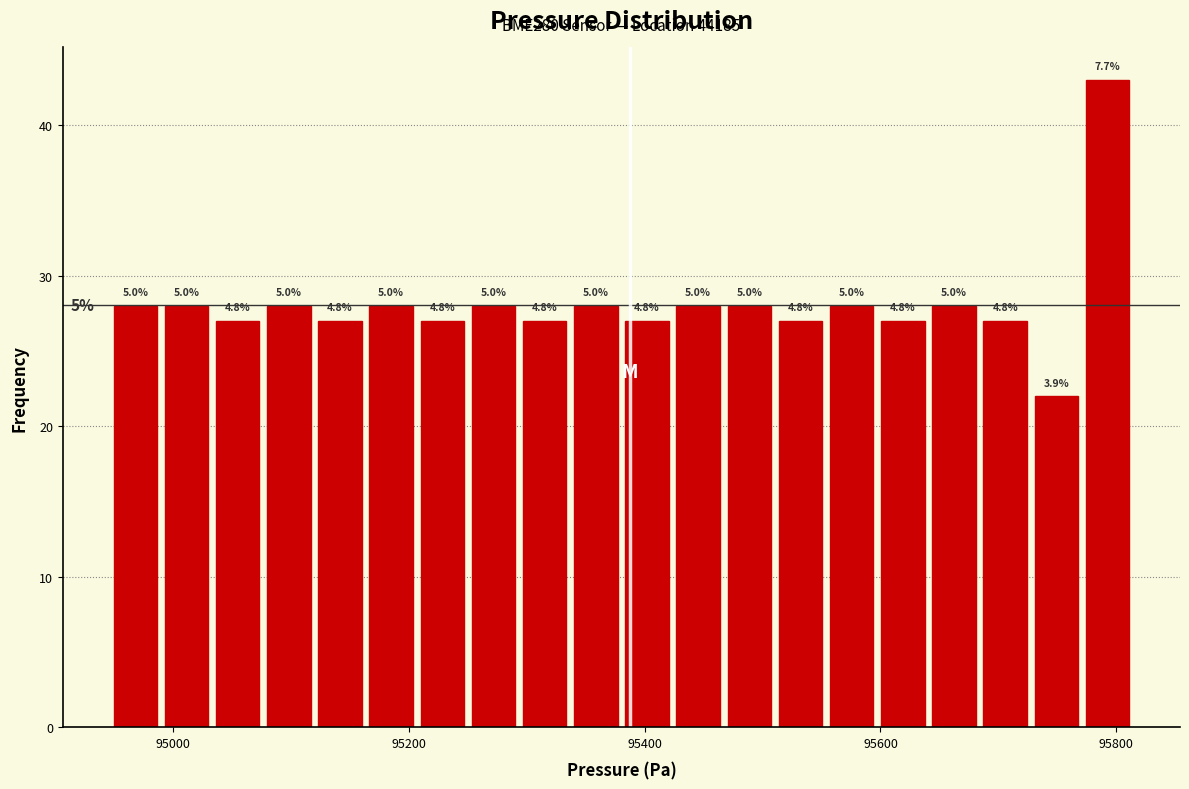

Read against the x-axis, roughly where is the centre of the tallest bar?

95800